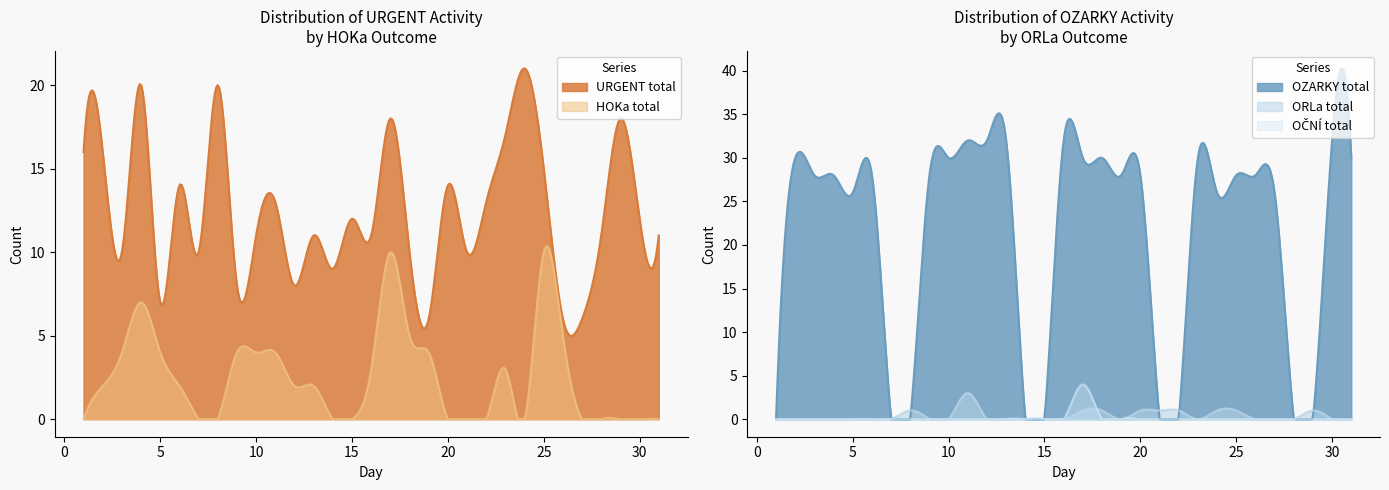

How many data points does each series have?

31